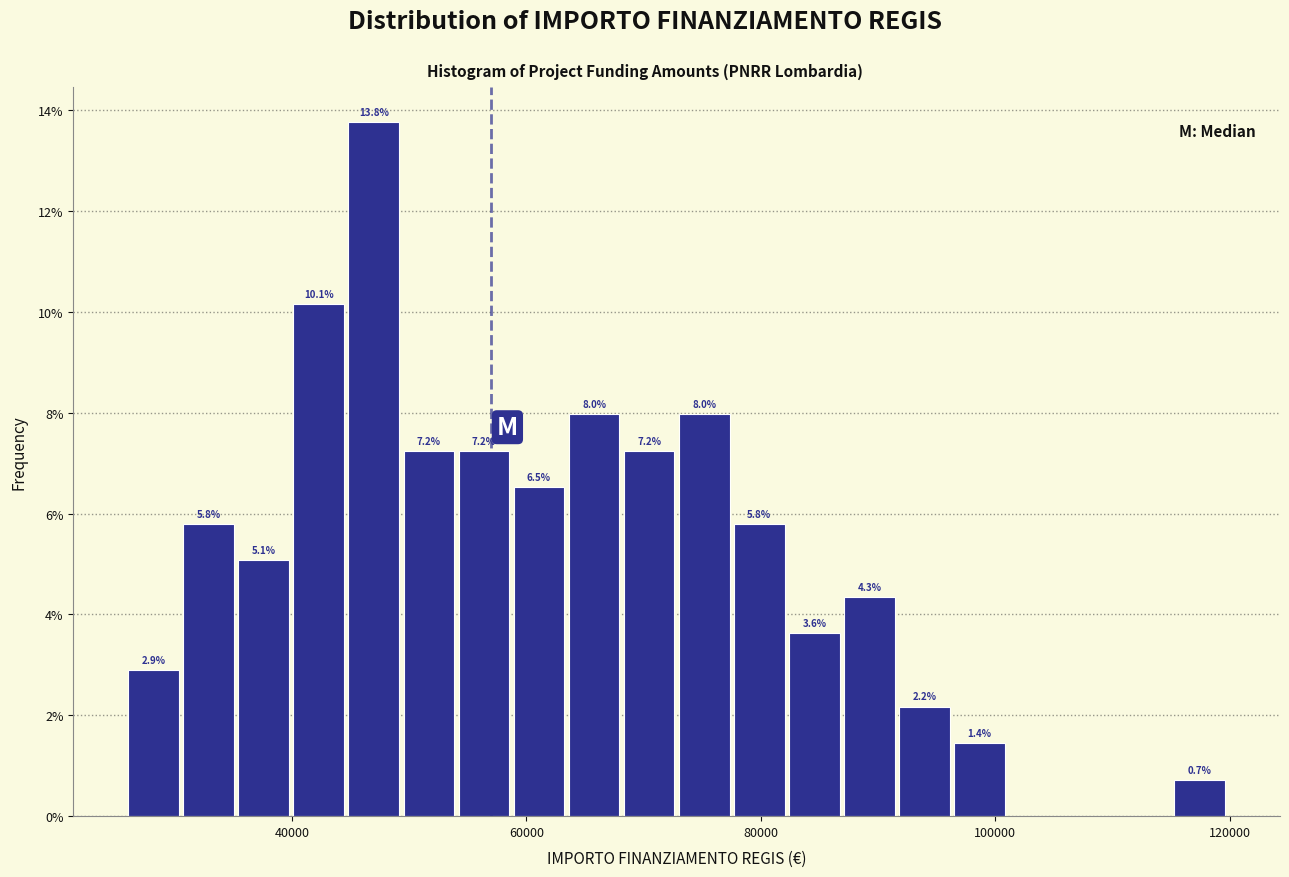

Read against the x-axis, roughly where is the centre of the tallest bar?

46000